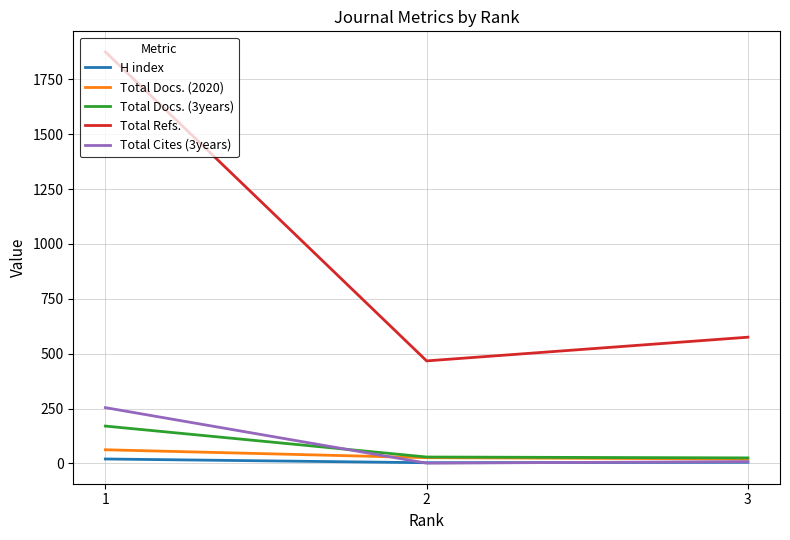

What is the difference between the second highest and minimum values in the Total Cites (3years) series?

7